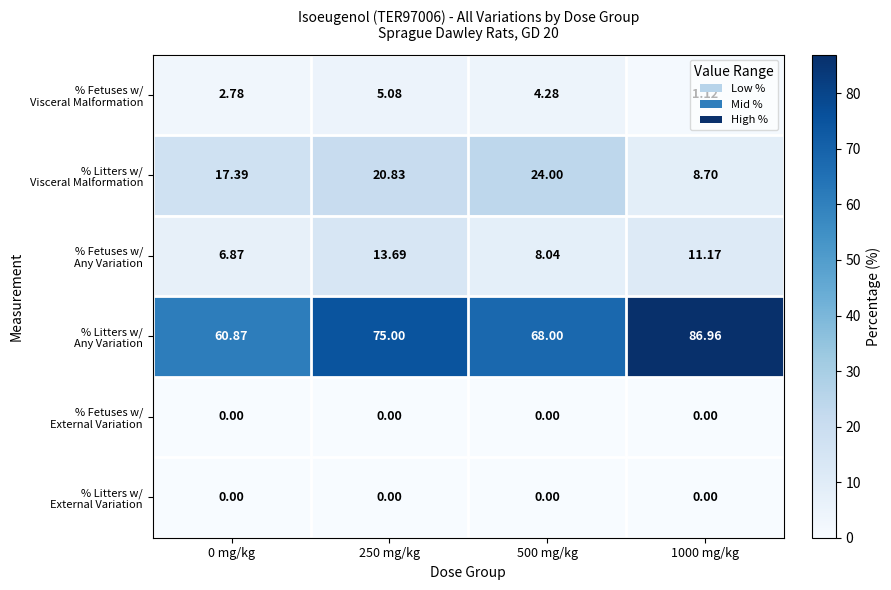

At 0 mg/kg, list the series in order from largest to smallest.

% Litters w/ Any Variation, % Litters w/ Visceral Malformation, % Fetuses w/ Any Variation, % Fetuses w/ Visceral Malformation, % Fetuses w/ External Variation, % Litters w/ External Variation